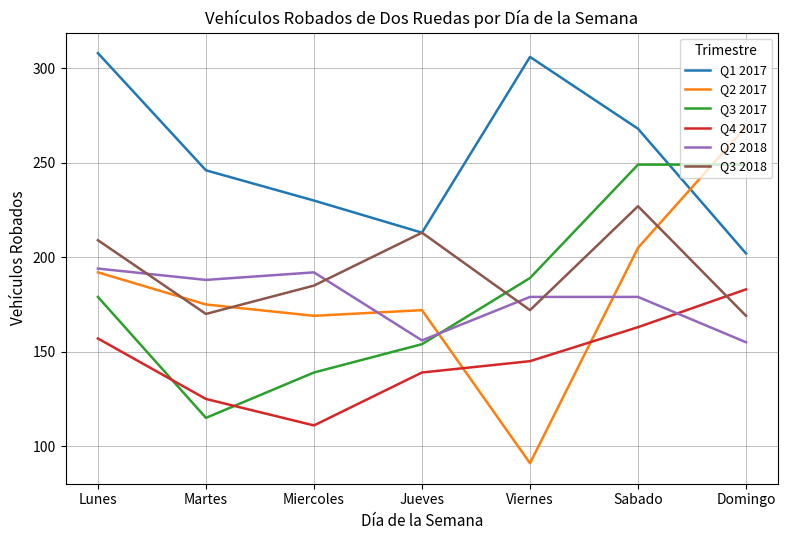

After their last crossing, which series has the higher values: Q3 2017 or Q2 2018?

Q3 2017